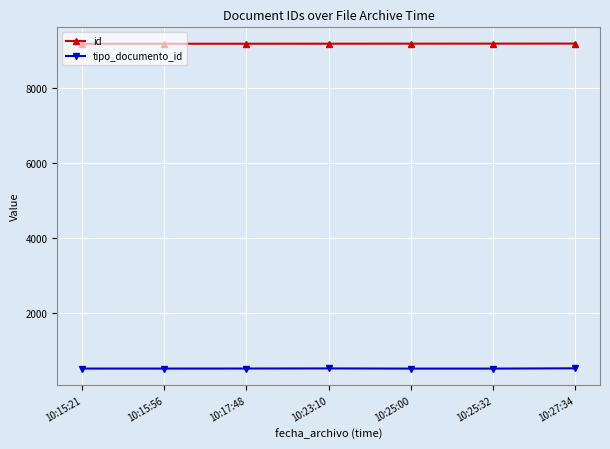

What is the difference between the highest and lowest values at 10:15:56?

8690